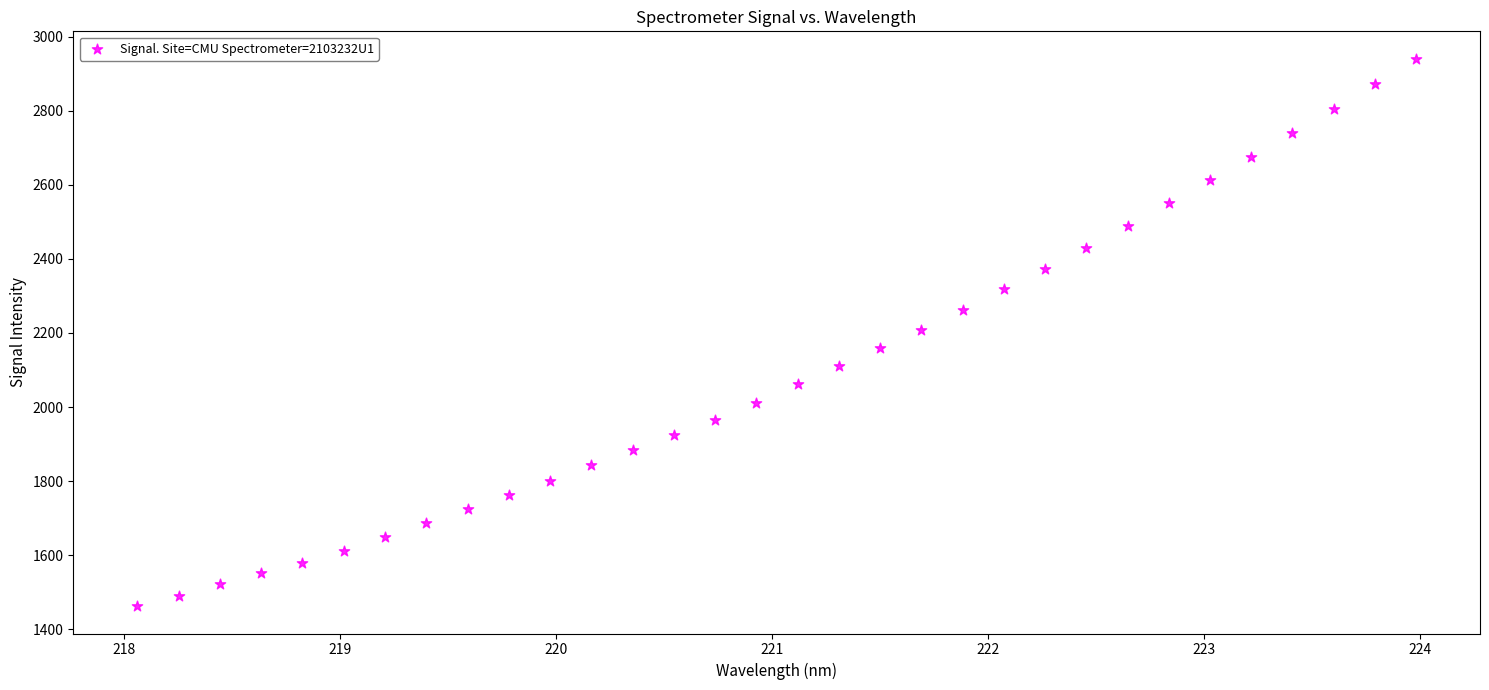

What is the range of Y values (max minus min)?

1478.2